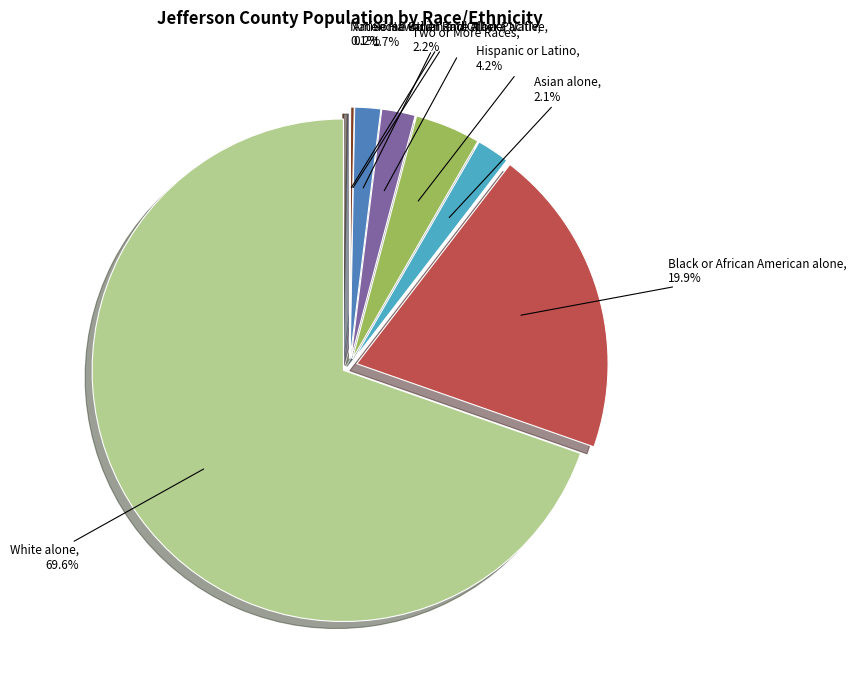

What is the change in value from Asian alone to Native Hawaiian and Other Pacific?

-15878